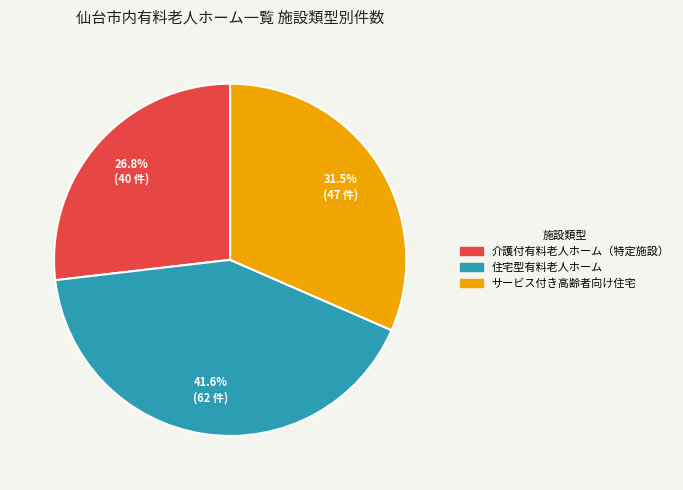

Rank the categories by value from highest to lowest.

住宅型有料老人ホーム, サービス付き高齢者向け住宅, 介護付有料老人ホーム（特定施設）